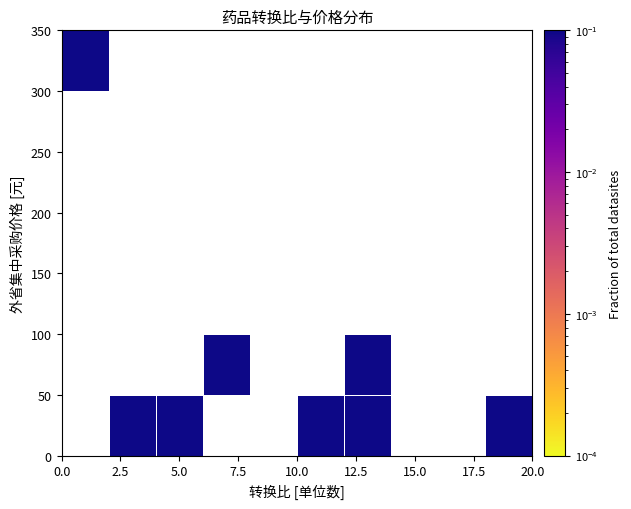

Count the number of categories in the chart.

10